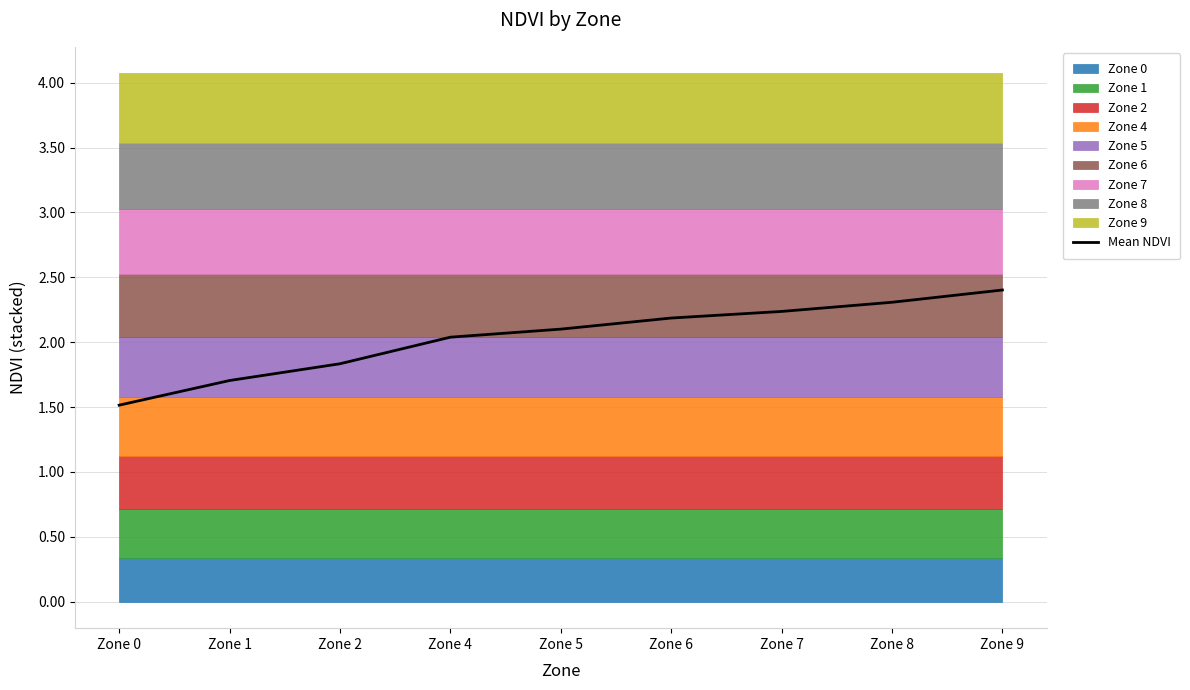

What is the ratio of the value at Zone 4 to the value at Zone 6?

0.9